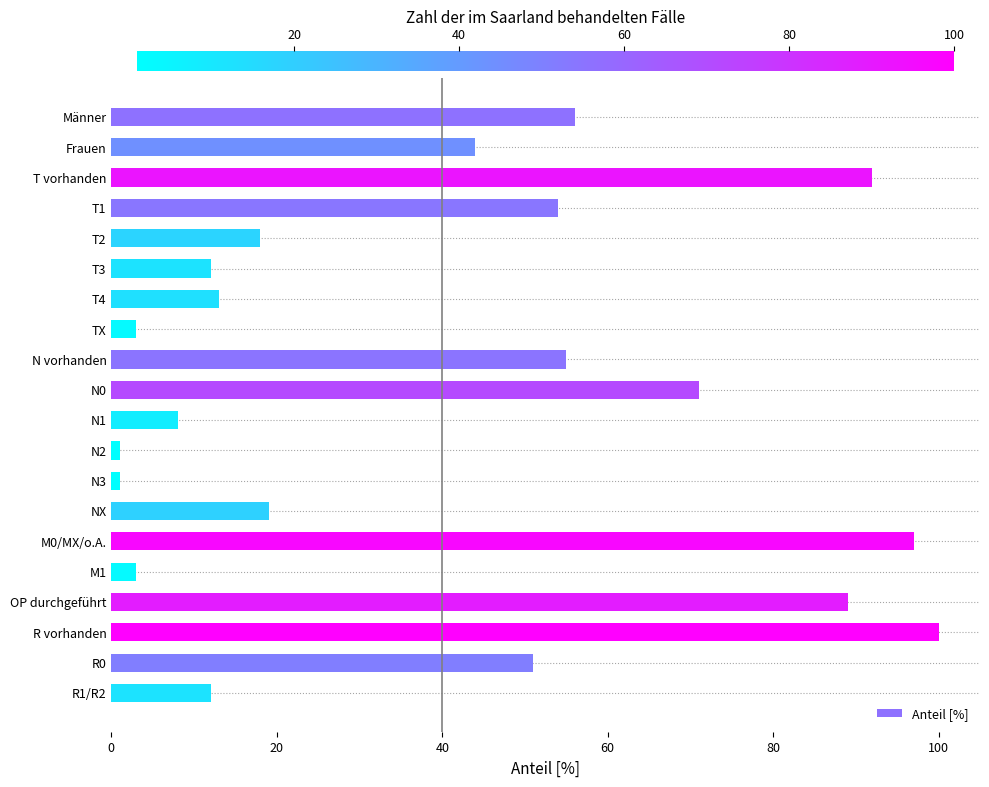

Count the number of data series in this chart.

1